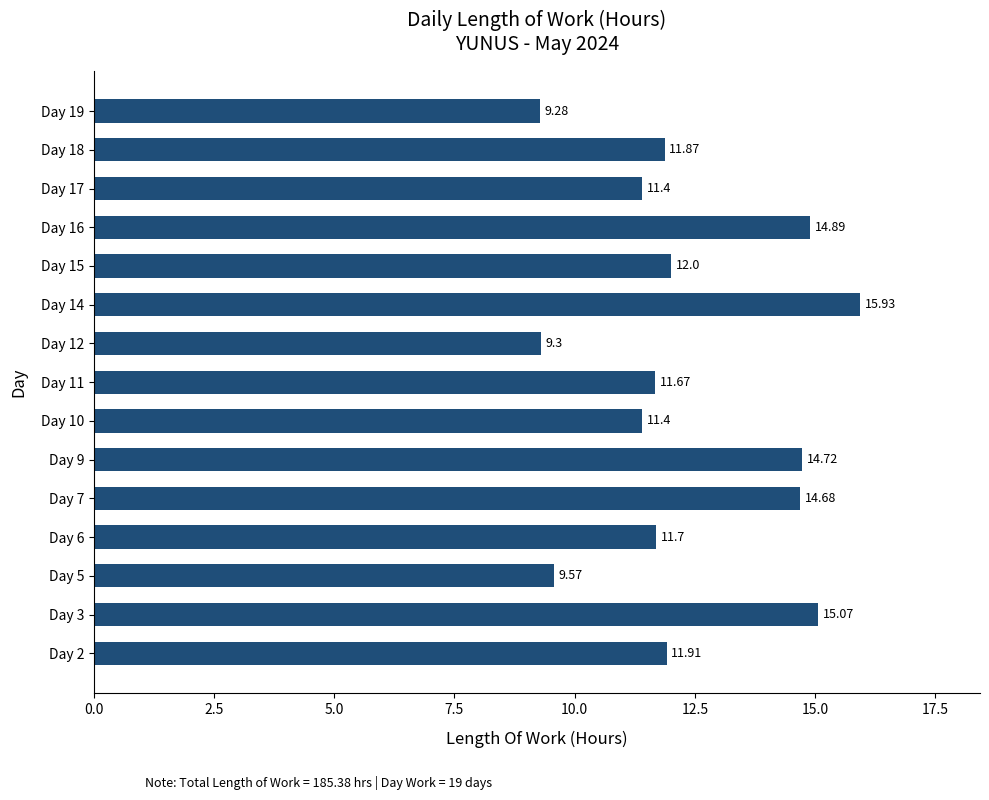

What is the difference between the values at Day 2 and Day 5?

2.3